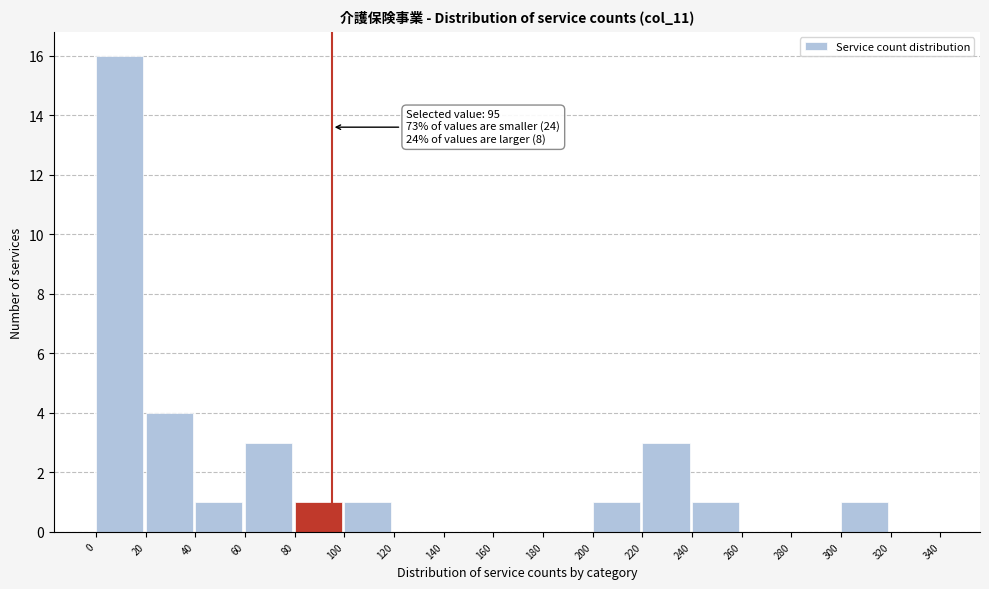

Which range on the x-axis has the tallest bar?

0 to 20